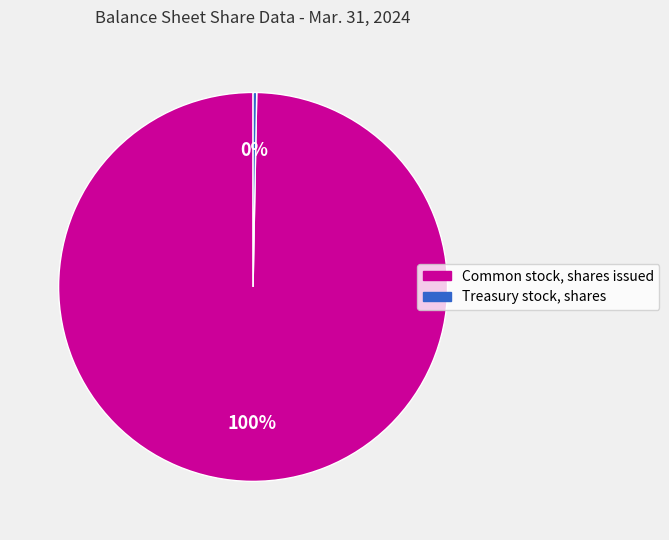

Is there any slice that represents more than half of the pie?

Yes